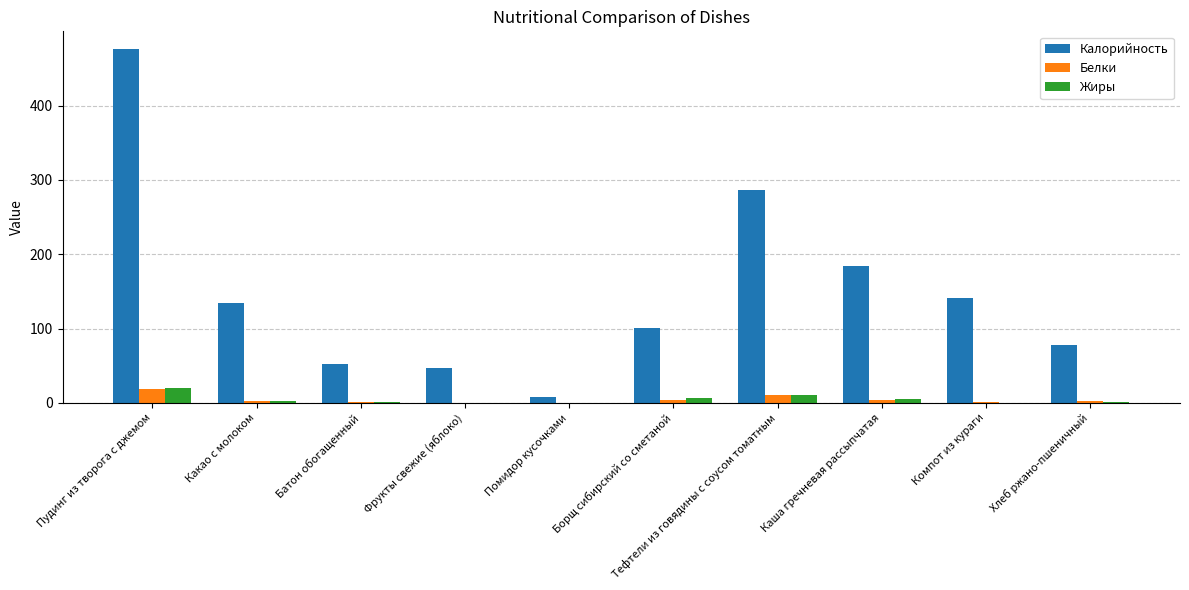

Which series has the largest total across all categories?

Калорийность